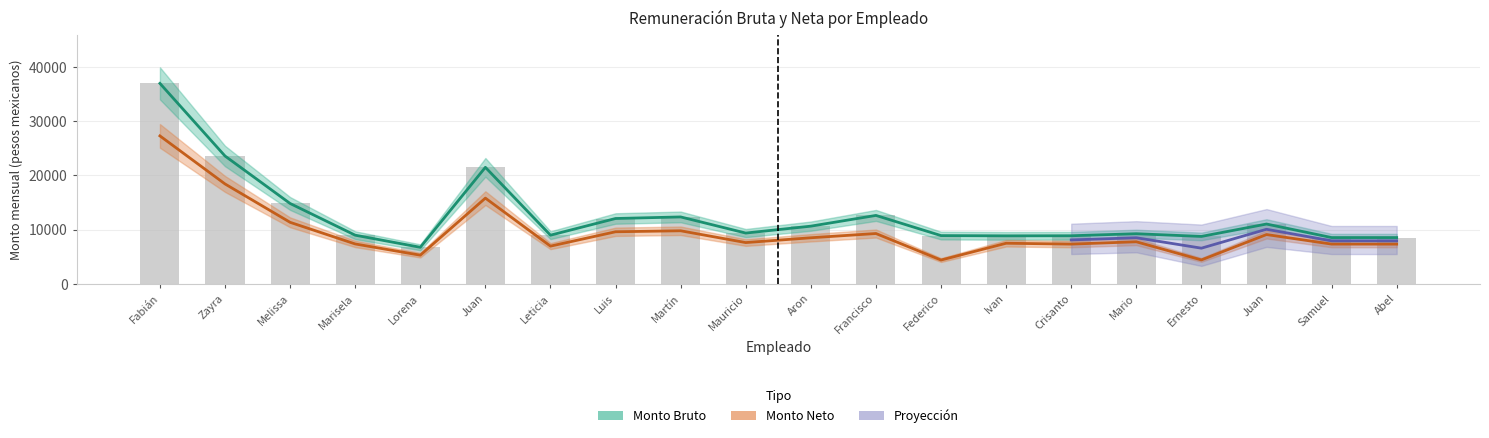

What is the difference between the maximum and minimum values in the Monto Bruto series?

30201.3